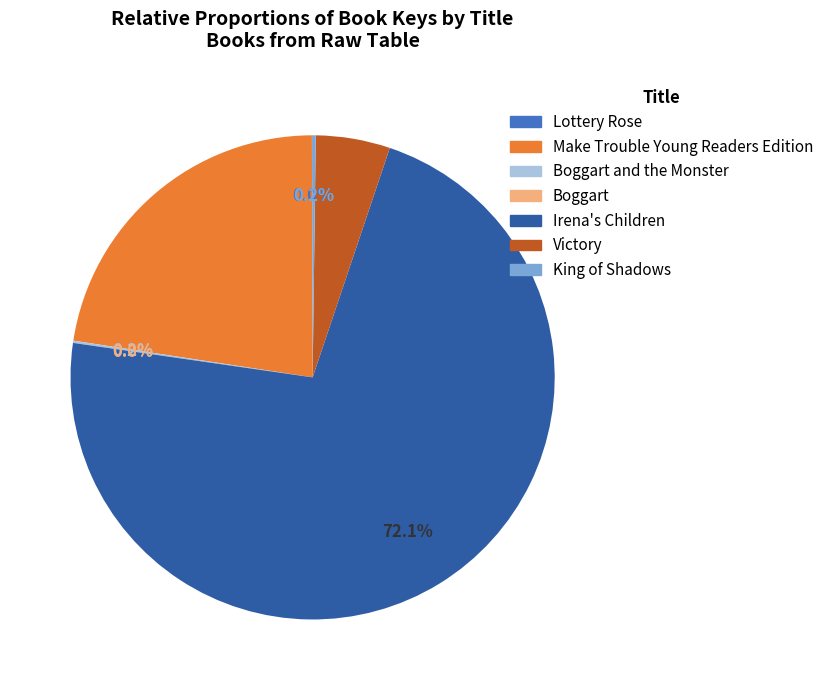

Is there a majority slice in this chart?

Yes